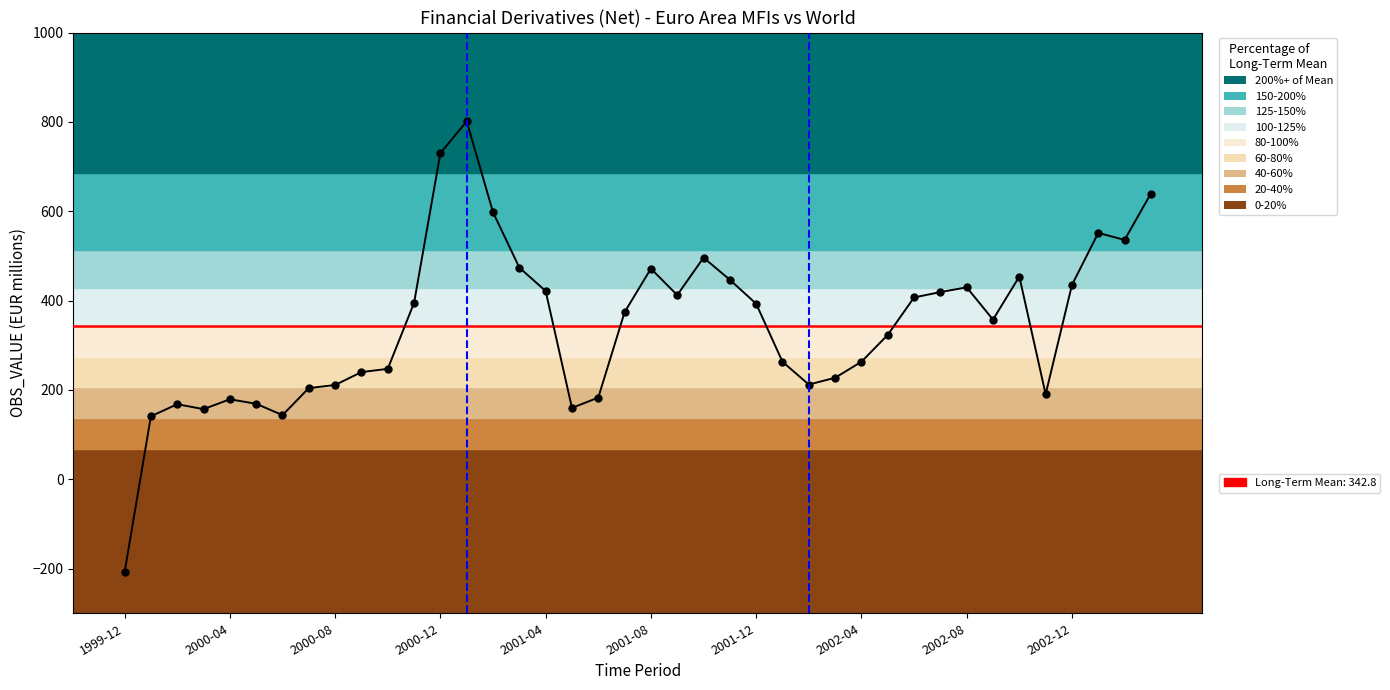

What is the sum of all values?

13713.7